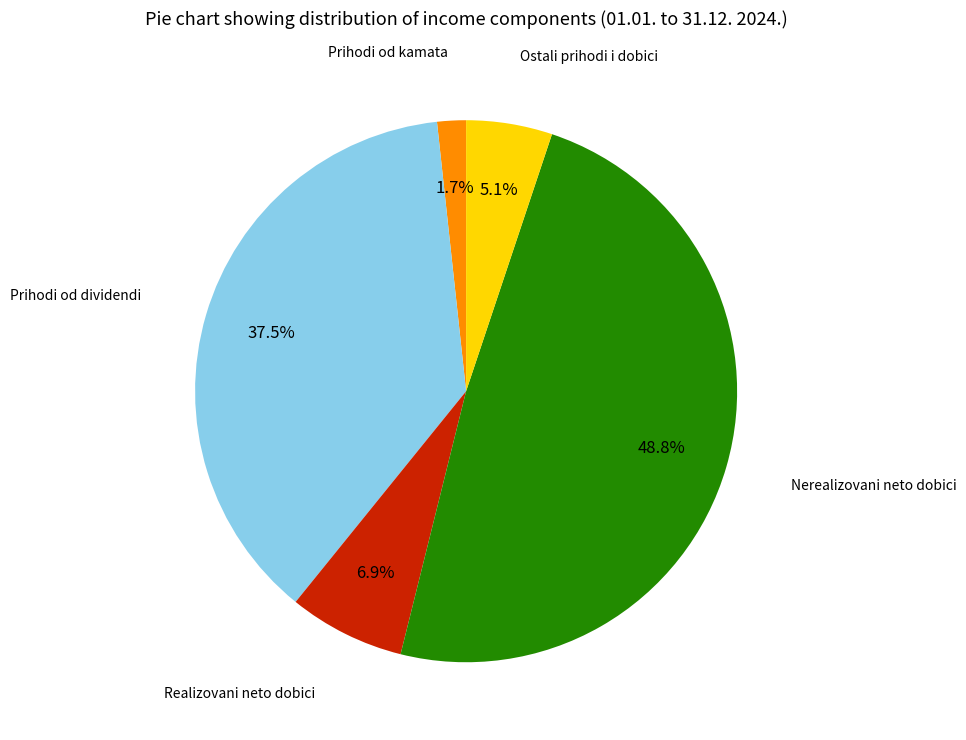

Does any single category account for the majority?

No